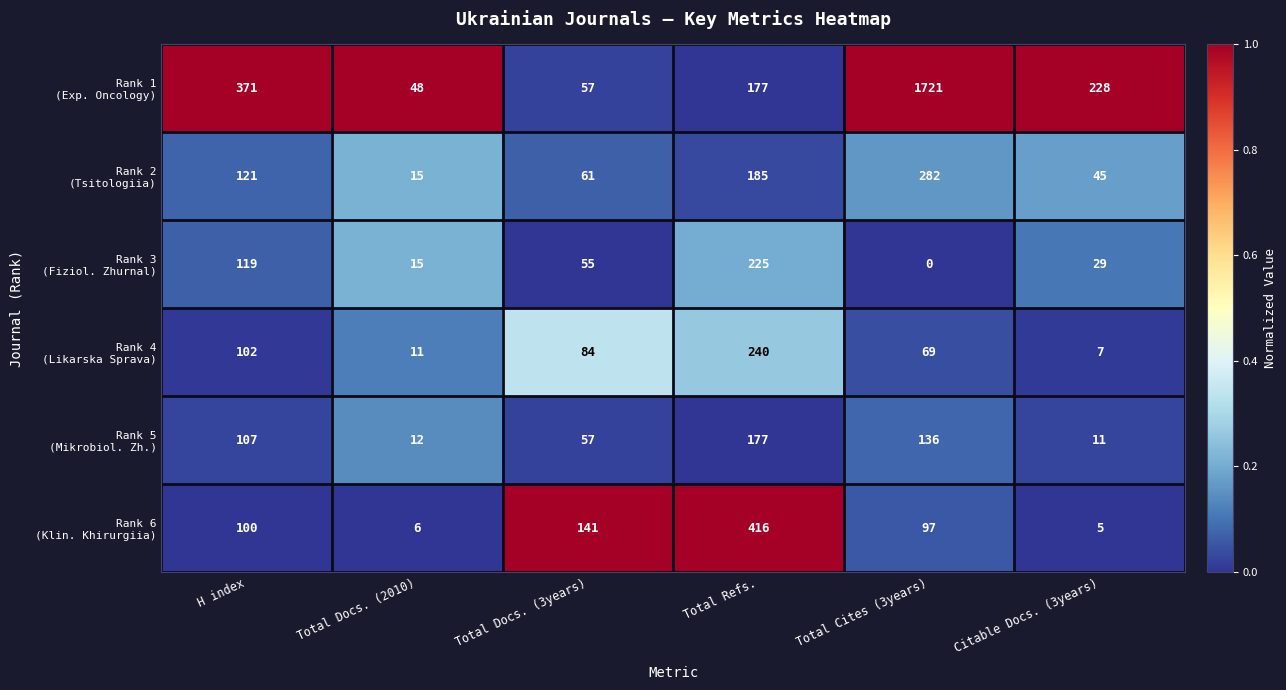

At how many categories does at least one series exceed 0?

6